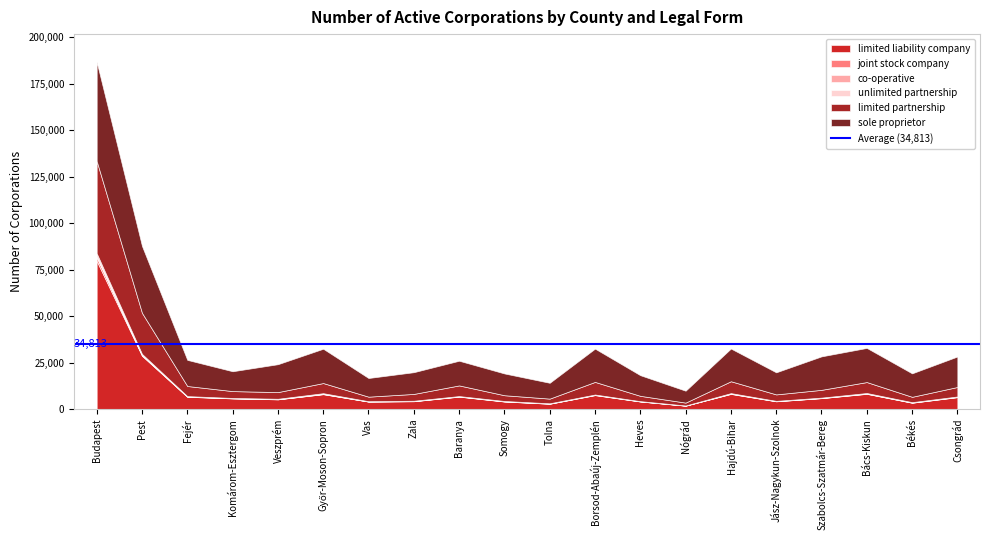

What is the average value of the limited partnership series?

7317